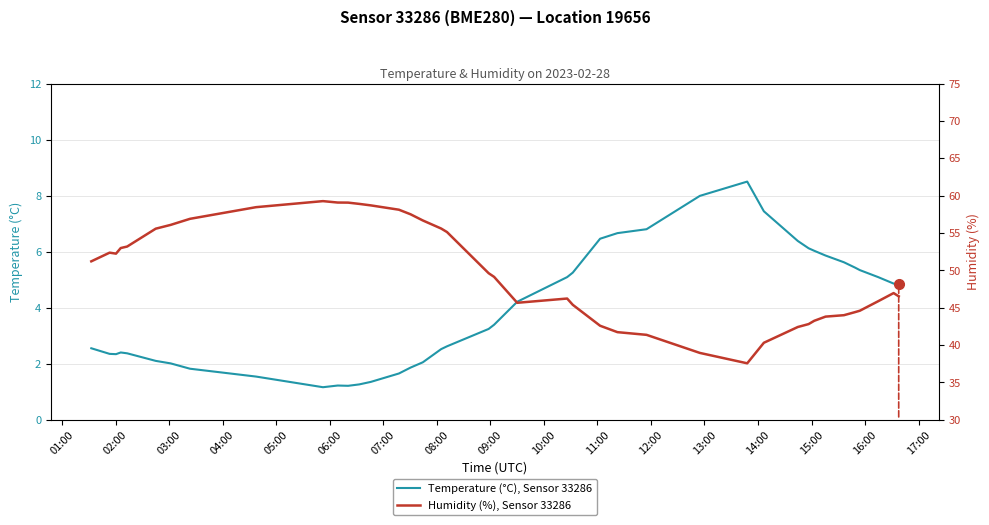

What is the lowest value of the Temperature (°C), Sensor 33286 series?

1.2